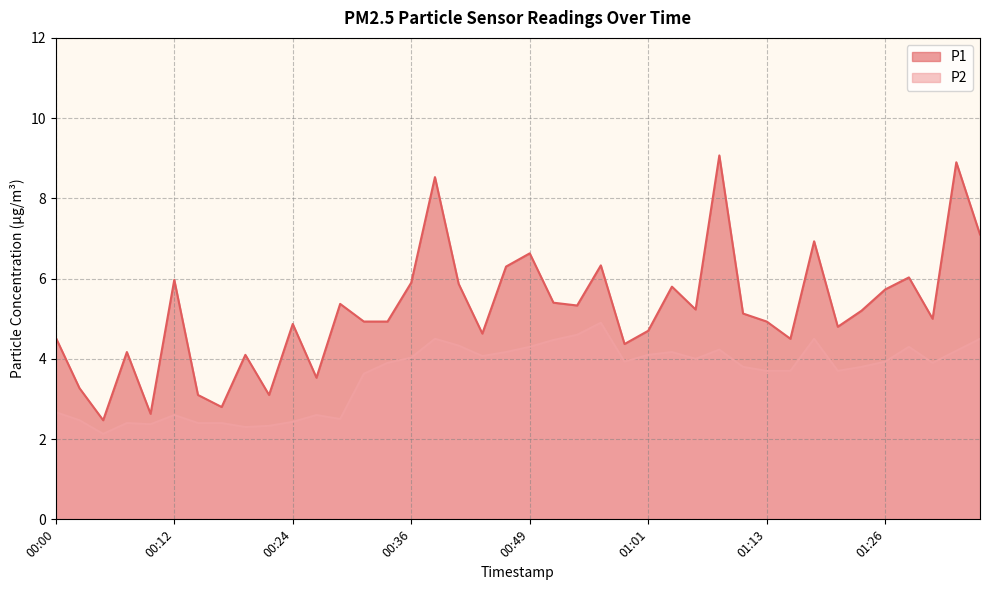

How many data points does each series have?

40